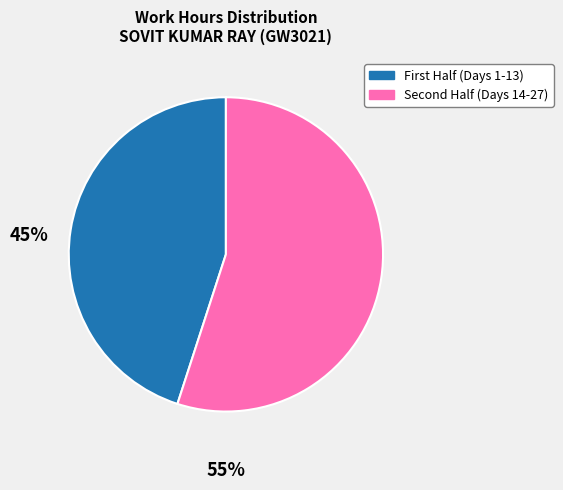

Is there any slice that represents more than half of the pie?

Yes